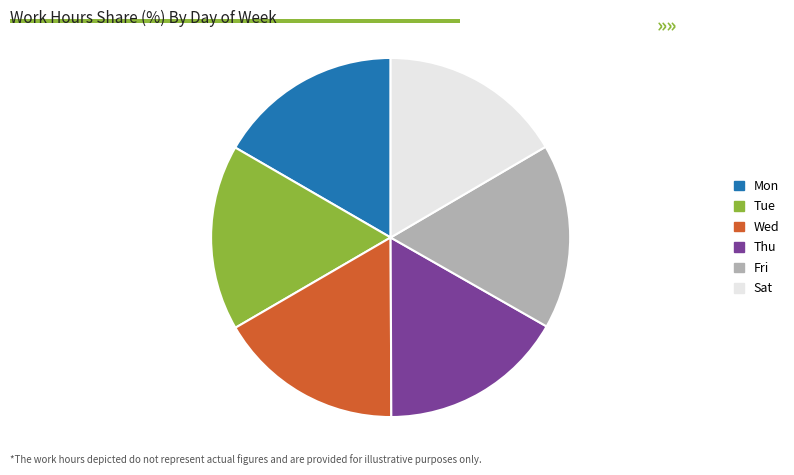

Is there a majority slice in this chart?

No